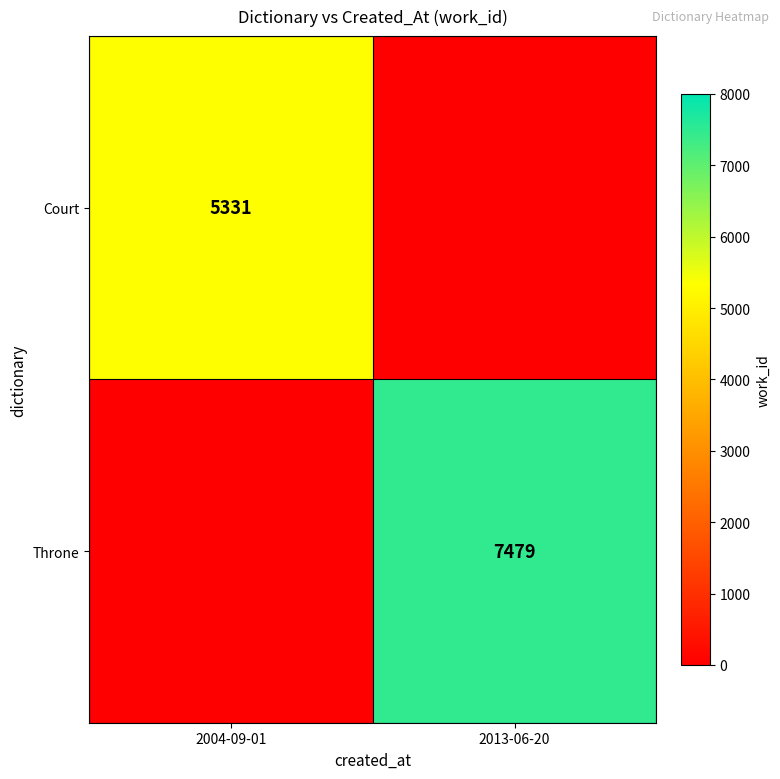

True or false: Throne has a value of 7479 at 2013-06-20.

True